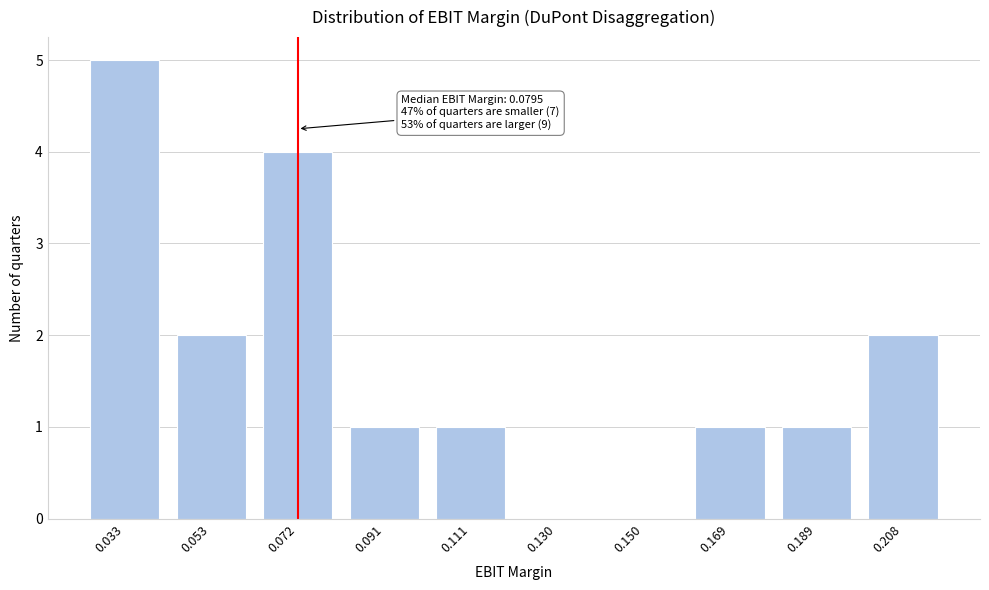

Reading right to left, extract all data points from this chart.

0.208=2	0.189=1	0.169=1	0.150=0	0.130=0	0.111=1	0.091=1	0.072=4	0.053=2	0.033=5